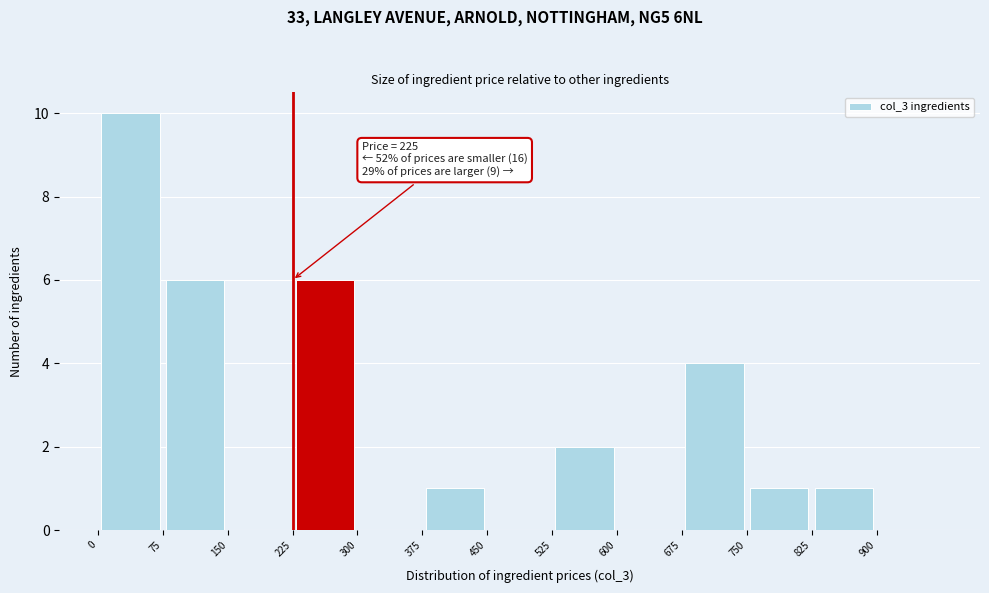

Over which range of the x-axis is the bar tallest?

0 to 75